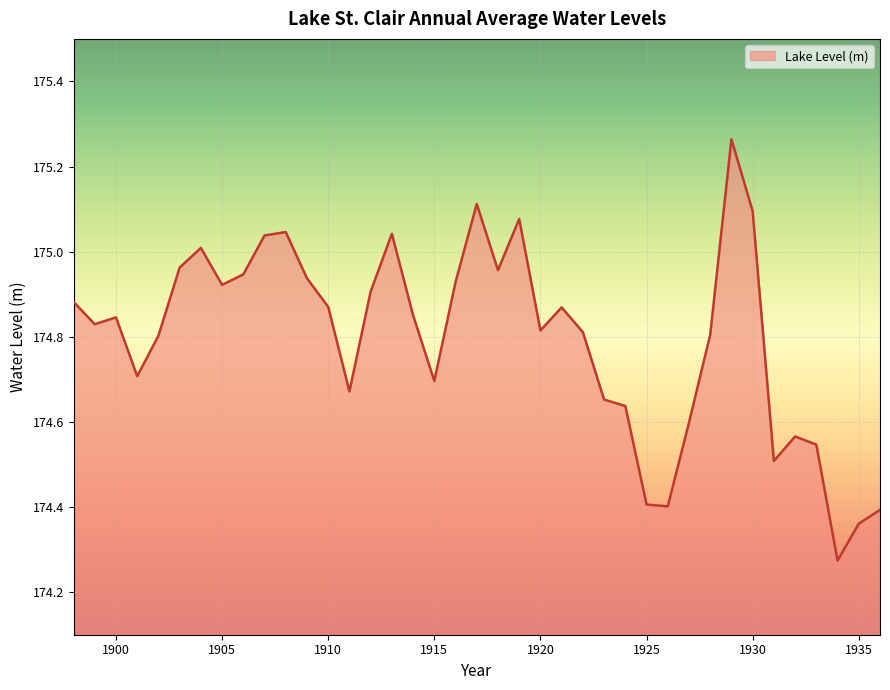

Where is the first local minimum?

1899